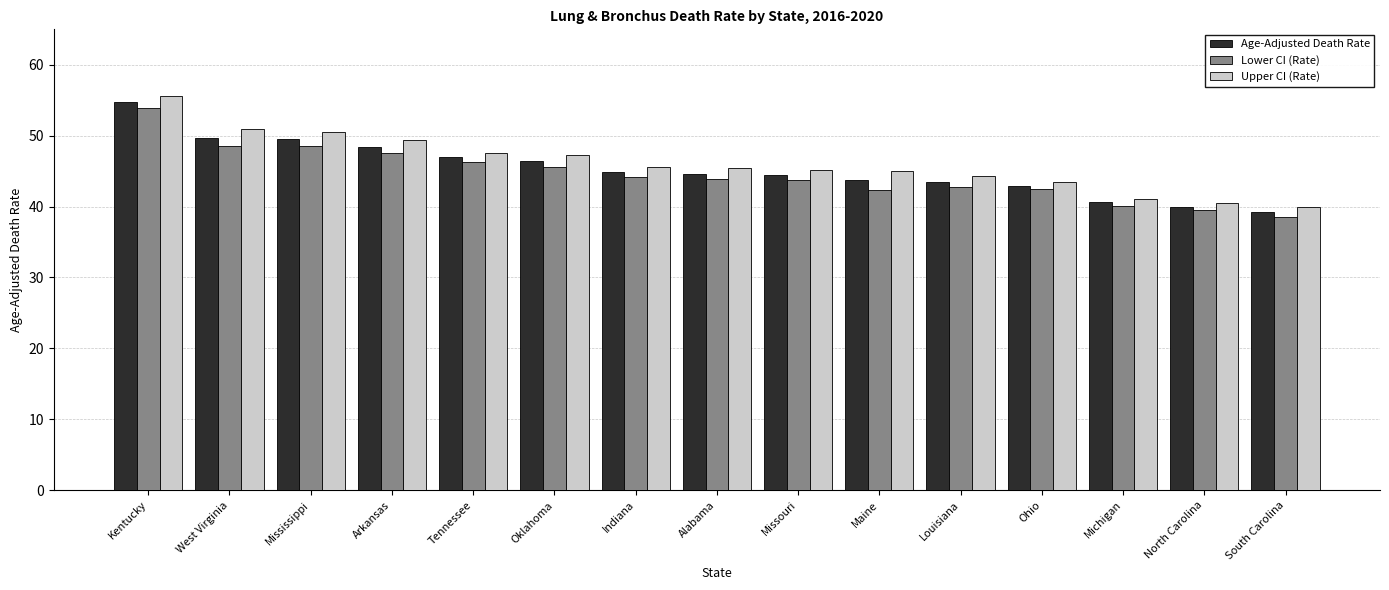

Which category has the lowest value in the Lower CI (Rate) series?

South Carolina